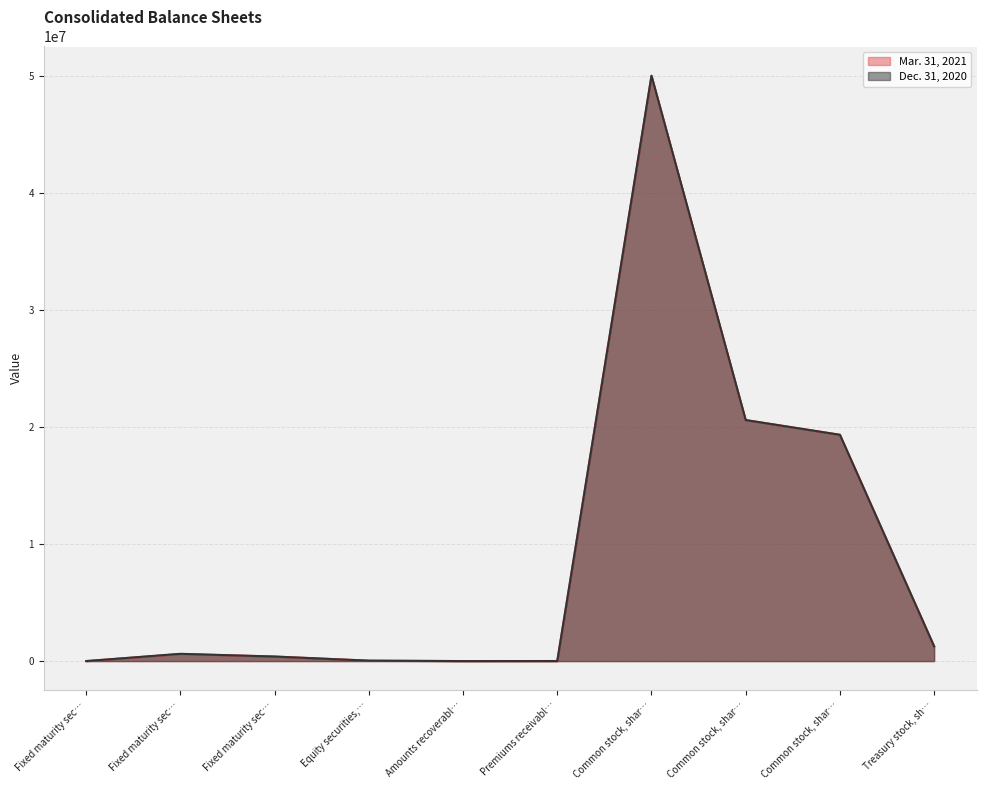

What is the label of the 8th point from the right?

Fixed maturity sec…